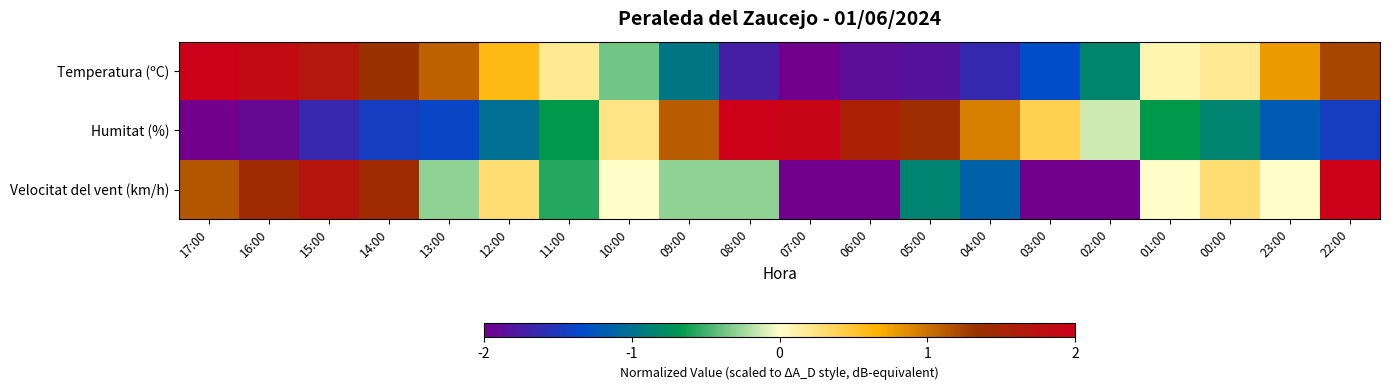

At 08:00, list the series in order from largest to smallest.

Humitat (%), Velocitat del vent (km/h), Temperatura (ºC)